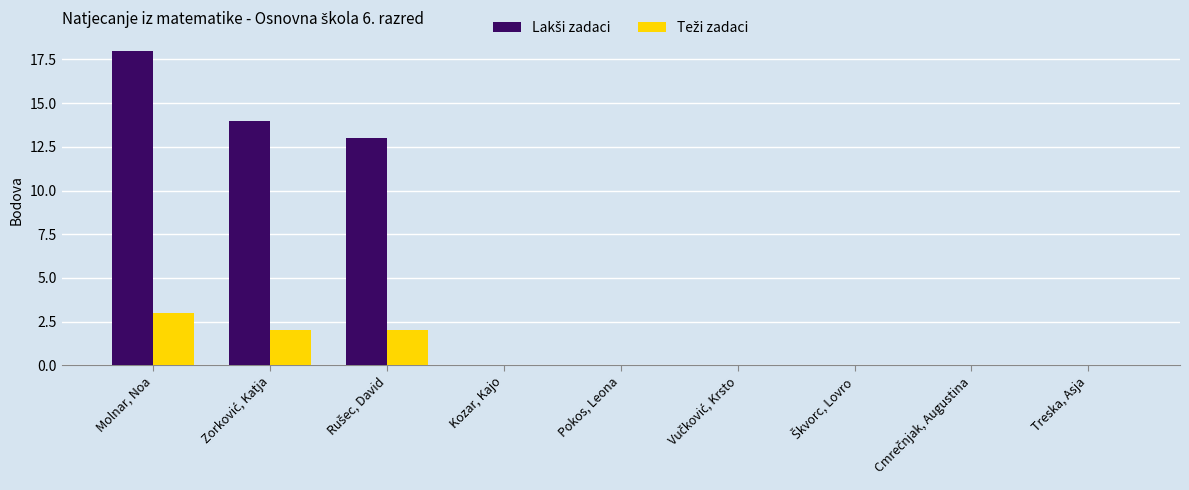

What is the maximum value shown in the chart?

18